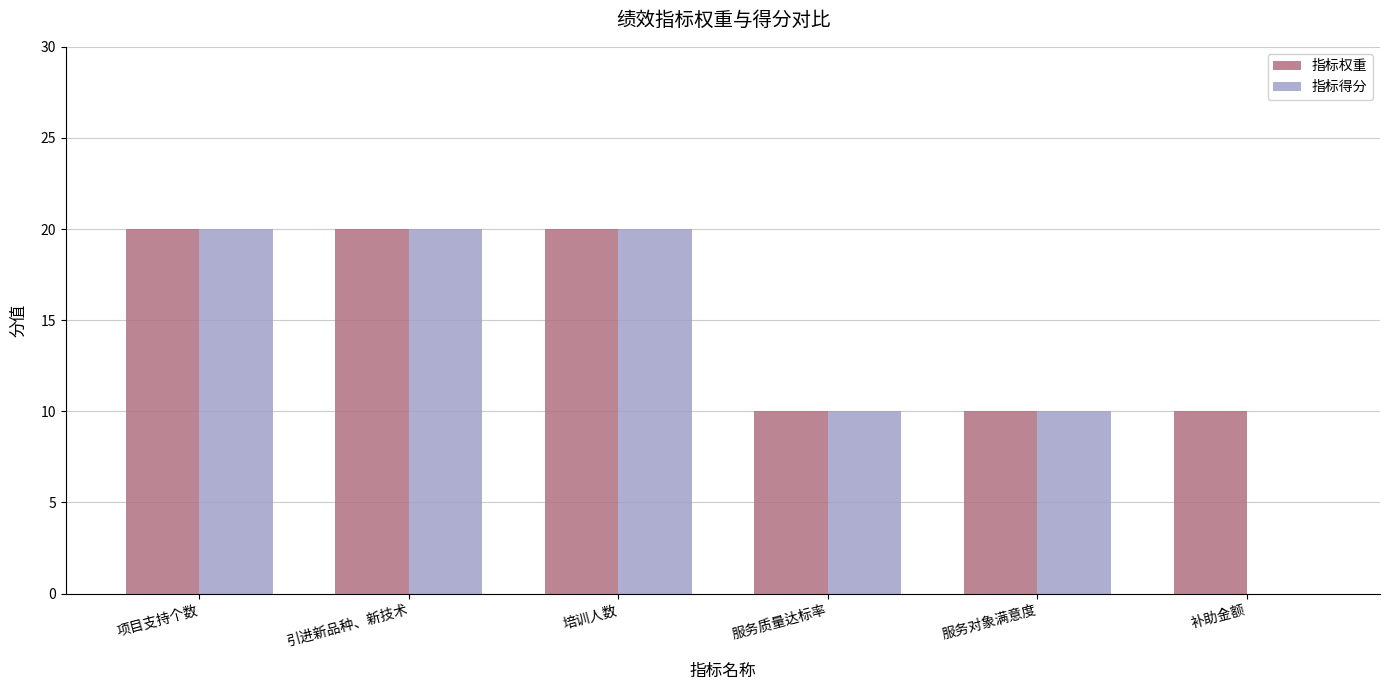

Between 项目支持个数 and 补助金额, which series saw the biggest shift?

指标得分